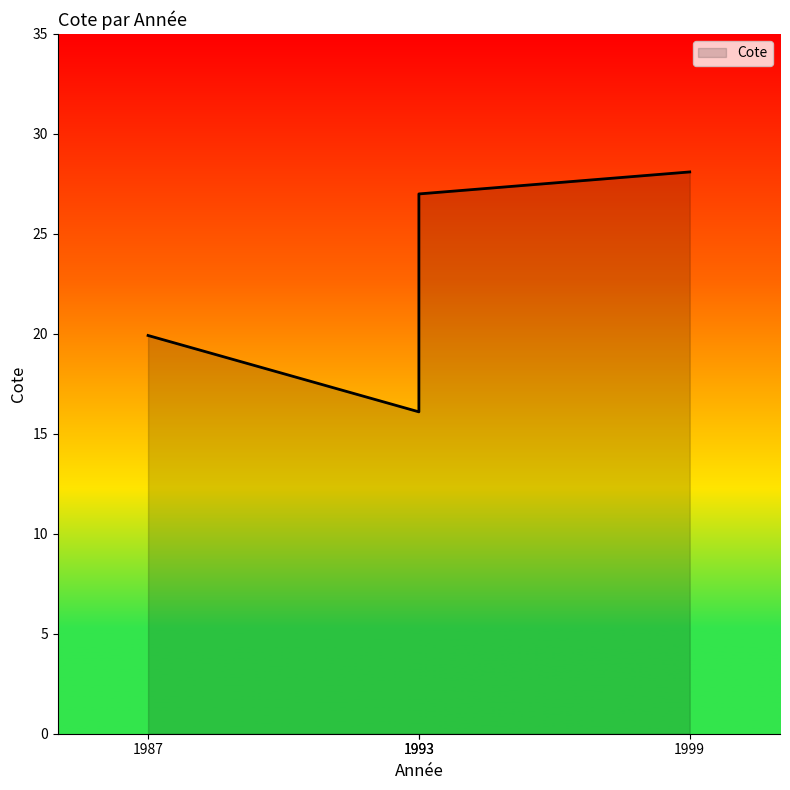

Is it true that the value at 1993 is 7.1?

False